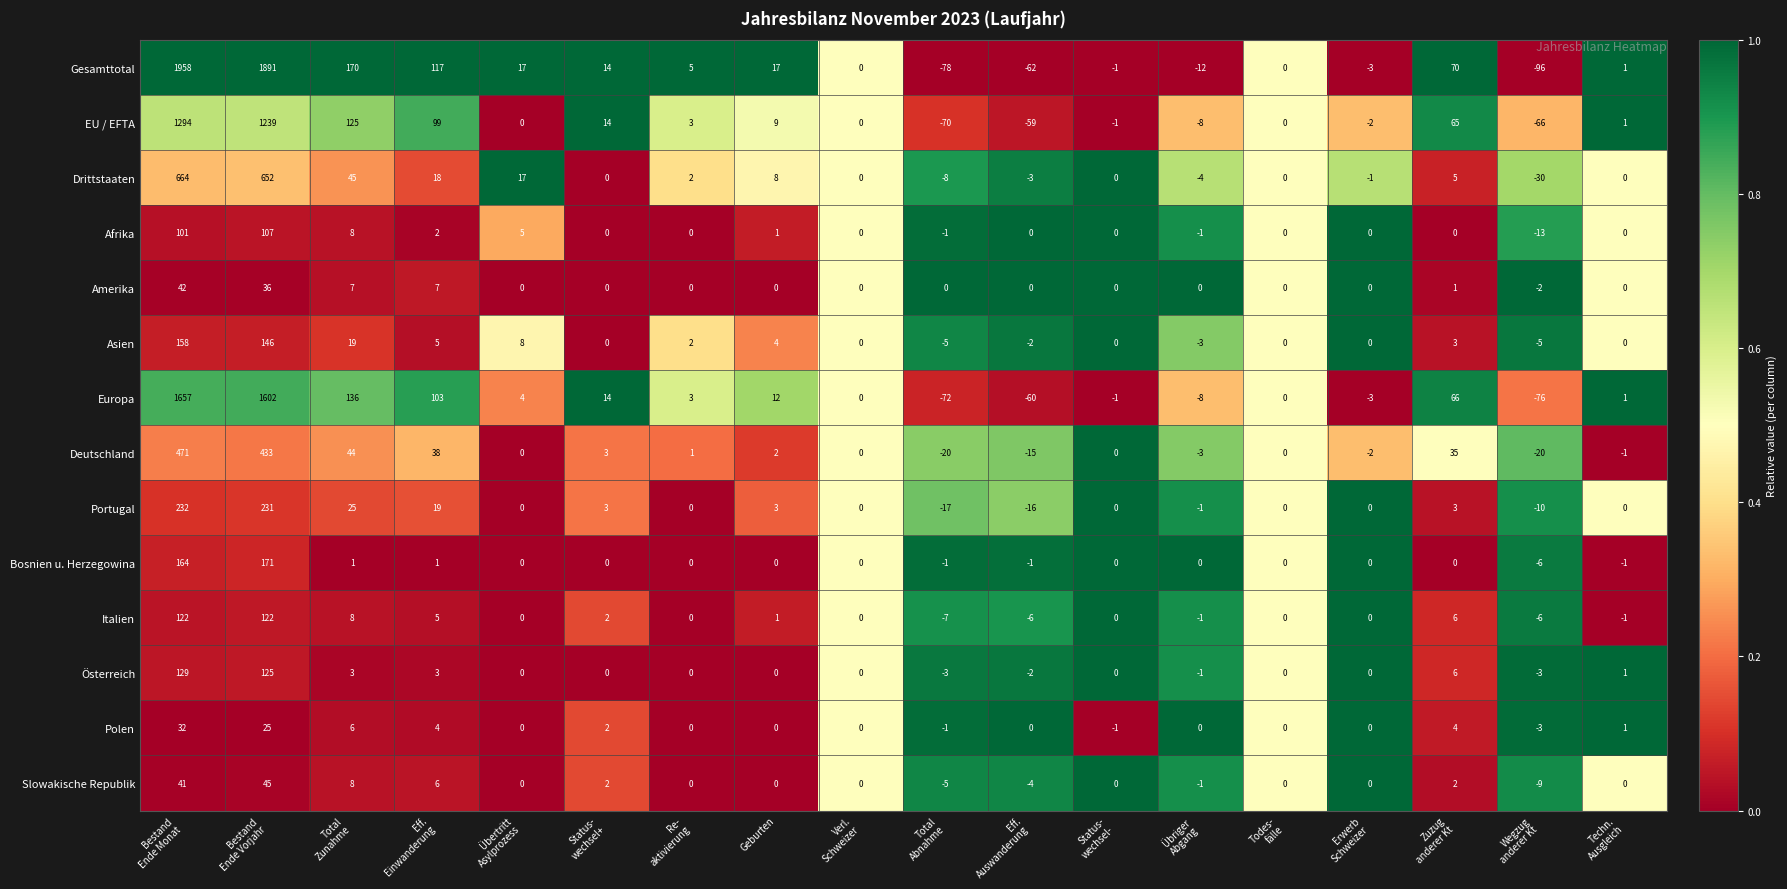

Which category has the lowest value across all series?

Wegzug
anderer Kt